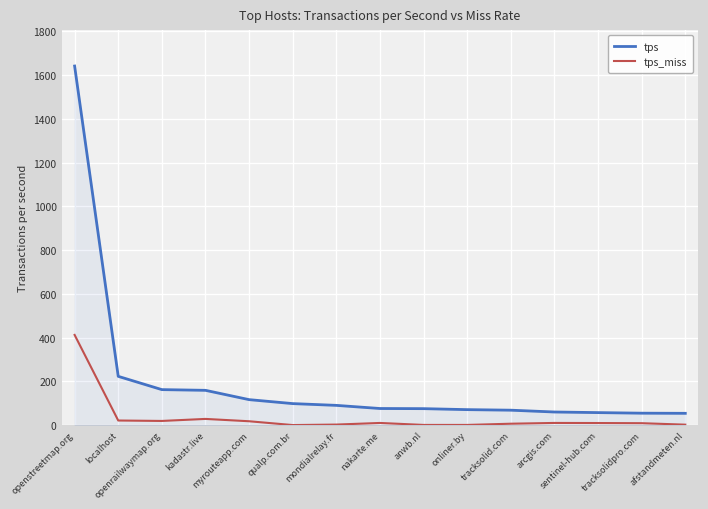

Does the chart have visible grid lines?

Yes